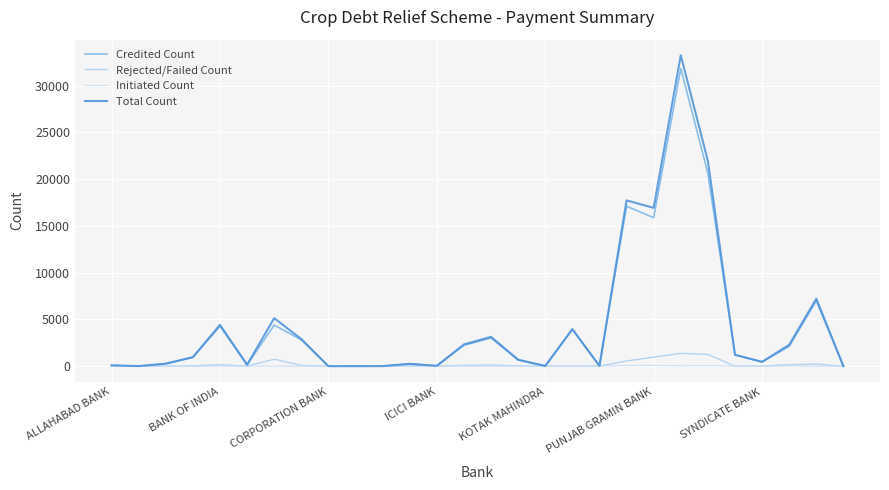

What is the difference between the maximum and second lowest values in the Credited Count series?

31835